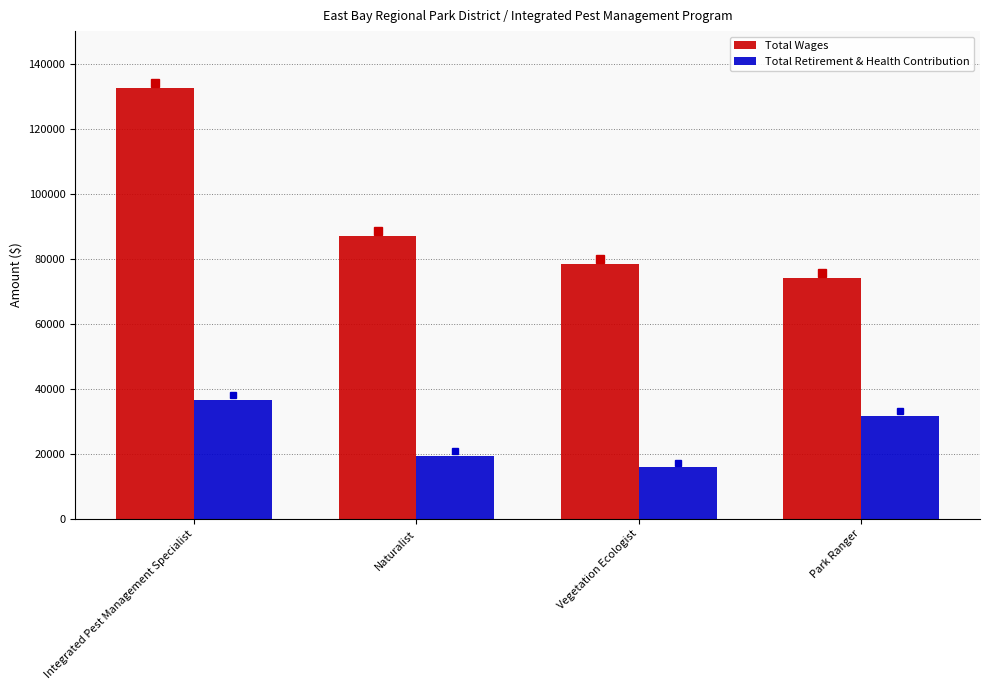

Which category has the lowest value across all series?

Vegetation Ecologist